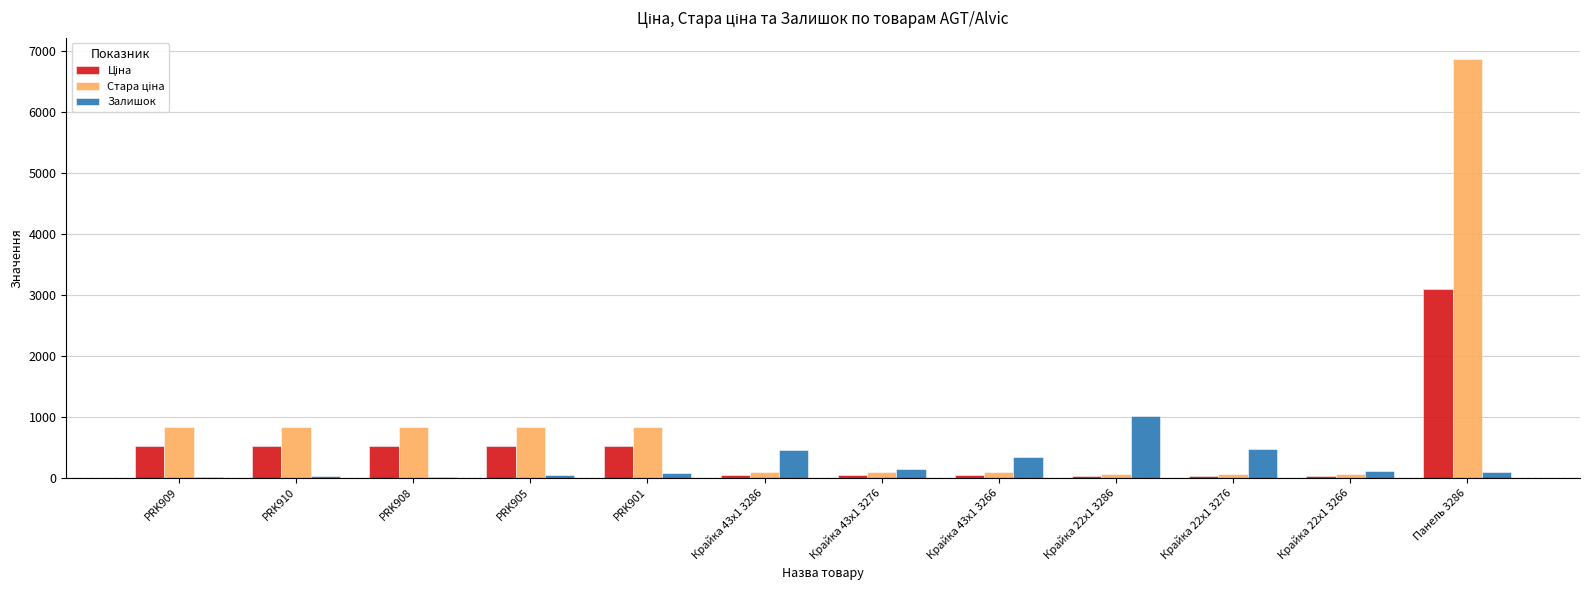

What is the sum of all Залишок values?

2775.0